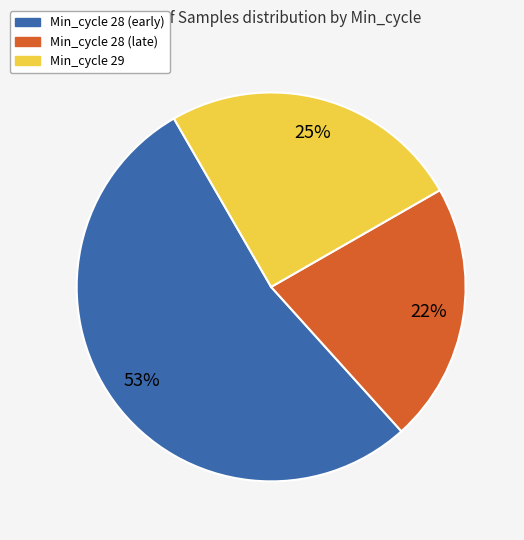

Is there a majority slice in this chart?

Yes